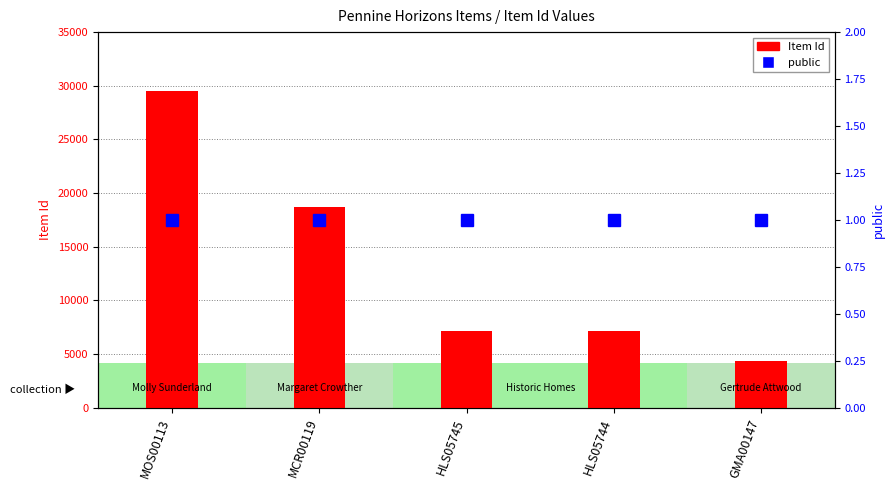

List the series in order of their overall mean, lowest first.

public, Item Id